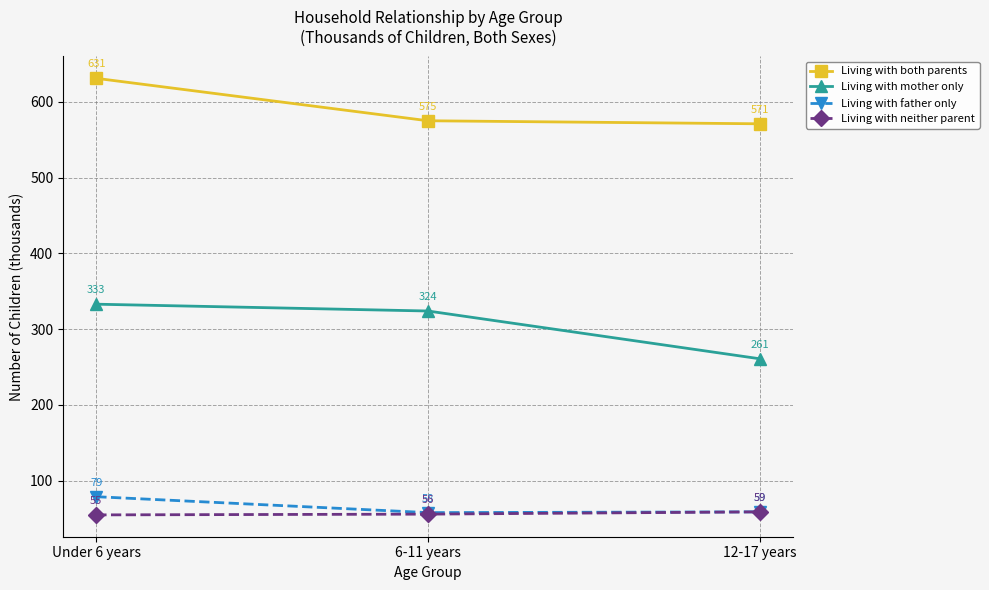

Reading left to right, extract all data points from this chart.

Living with both parents: Under 6 years=631	6-11 years=575	12-17 years=571
Living with mother only: Under 6 years=333	6-11 years=324	12-17 years=261
Living with father only: Under 6 years=79	6-11 years=58	12-17 years=59
Living with neither parent: Under 6 years=55	6-11 years=56	12-17 years=59